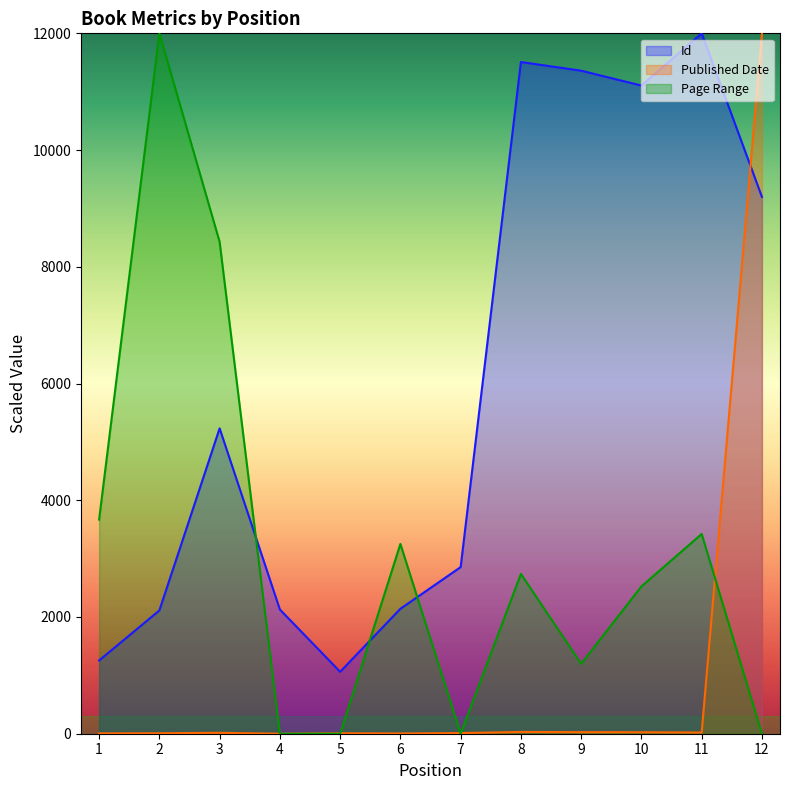

How many values in the Page Range series exceed 2737?

6